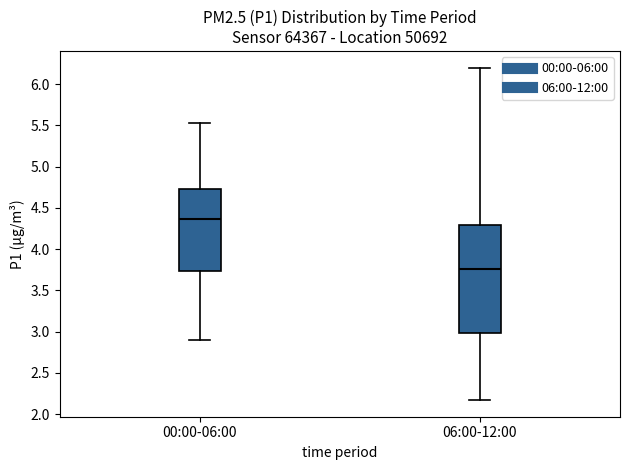

Comparing the boxes themselves (not the whiskers), which one is the tallest?

06:00-12:00